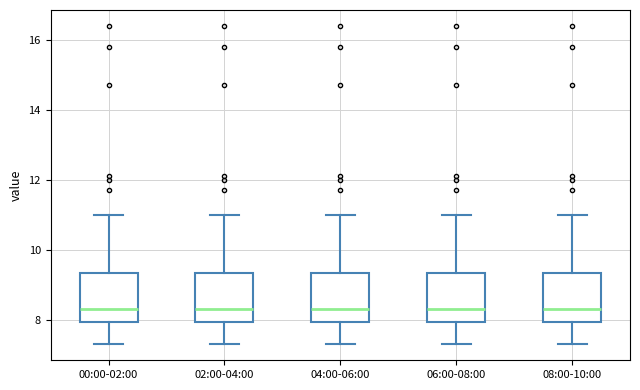

Reading left to right, transcribe this box plot: for each box, give where its median line is, the range the box spans, and where its two whiskers end, as read against the y-axis. The values are not printed on the chart, so give them approximately, as read against the axis.

00:00-02:00: median 8.4, box 8.0 to 9.4, whiskers 7.4 to 11.0
02:00-04:00: median 8.4, box 8.0 to 9.4, whiskers 7.4 to 11.0
04:00-06:00: median 8.4, box 8.0 to 9.4, whiskers 7.4 to 11.0
06:00-08:00: median 8.4, box 8.0 to 9.4, whiskers 7.4 to 11.0
08:00-10:00: median 8.4, box 8.0 to 9.4, whiskers 7.4 to 11.0